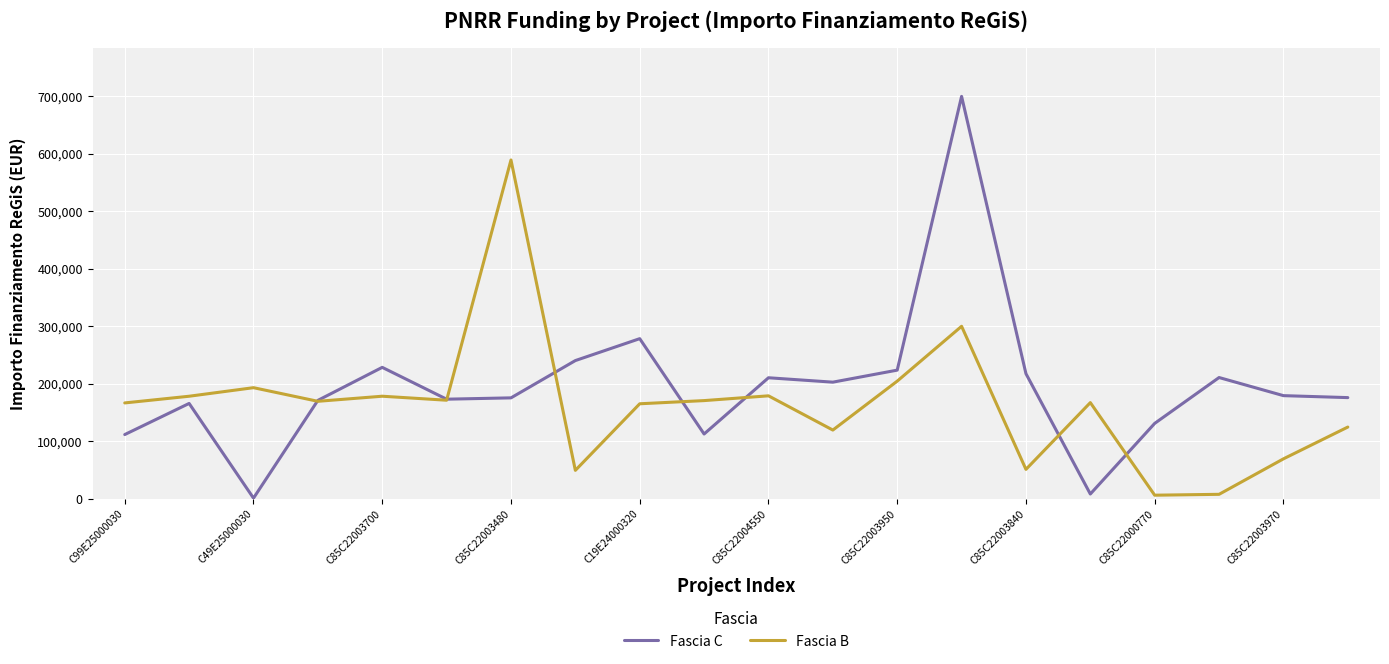

Rank the series by their maximum value, from lowest to highest.

Fascia B, Fascia C